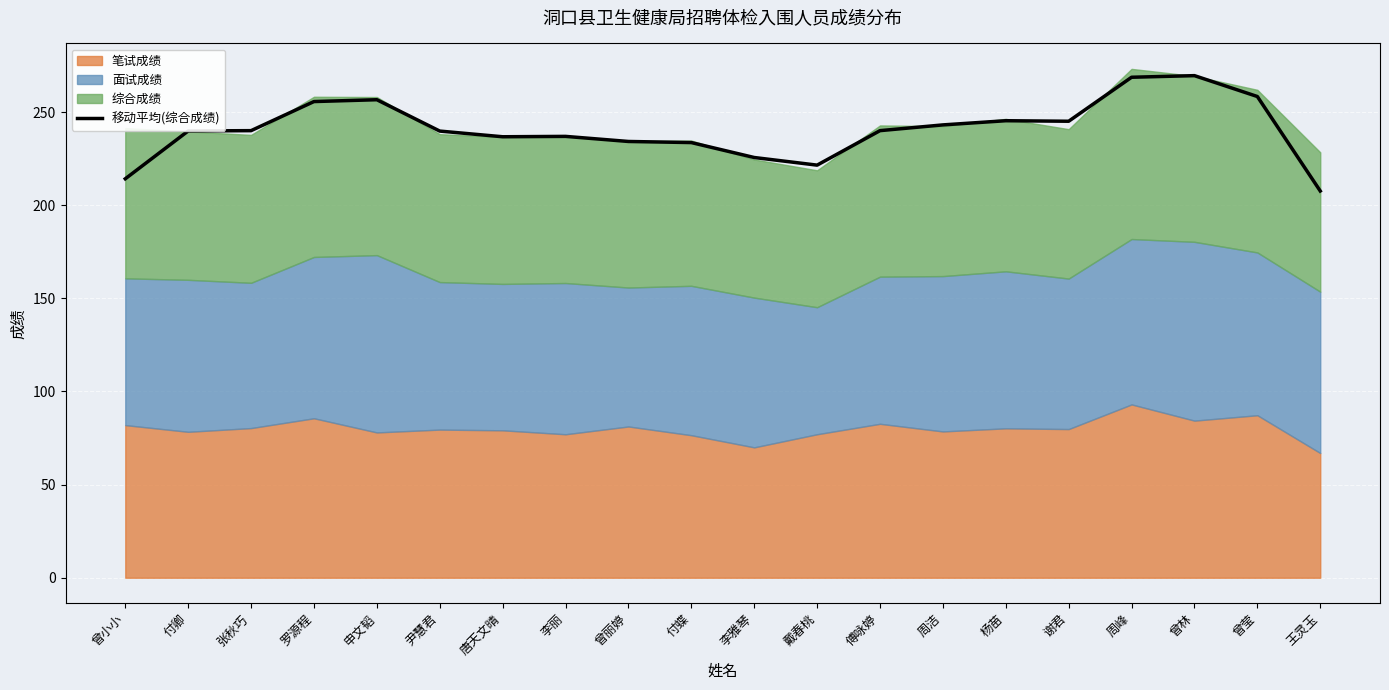

What position from the left is 戴春桃?

12